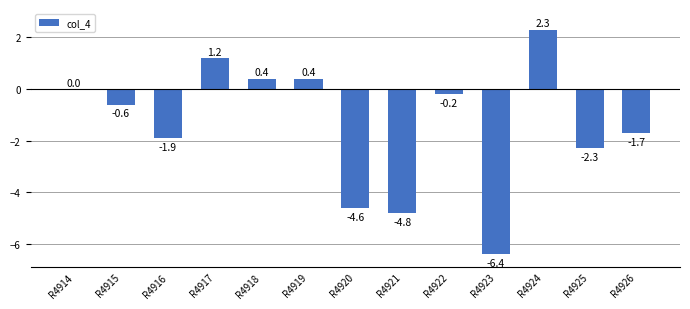

What is the average value?

-1.4